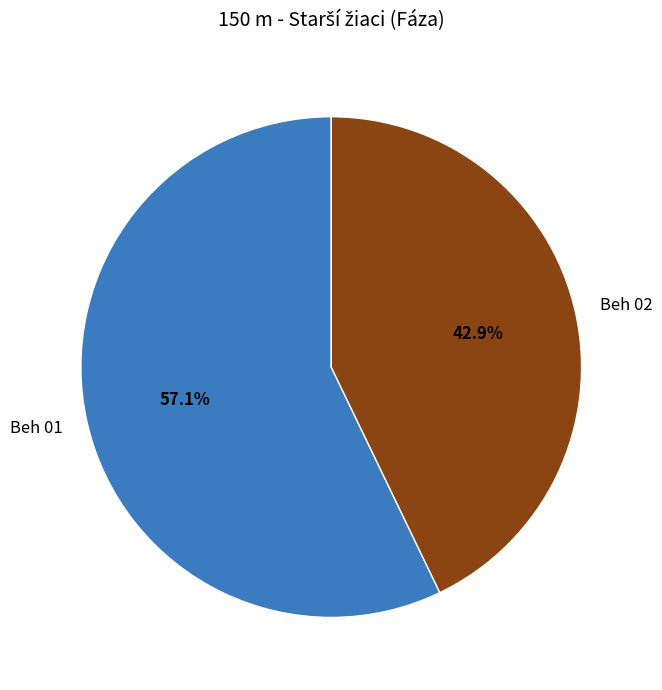

The Beh 02 slice represents 50% of the pie. True or false?

False